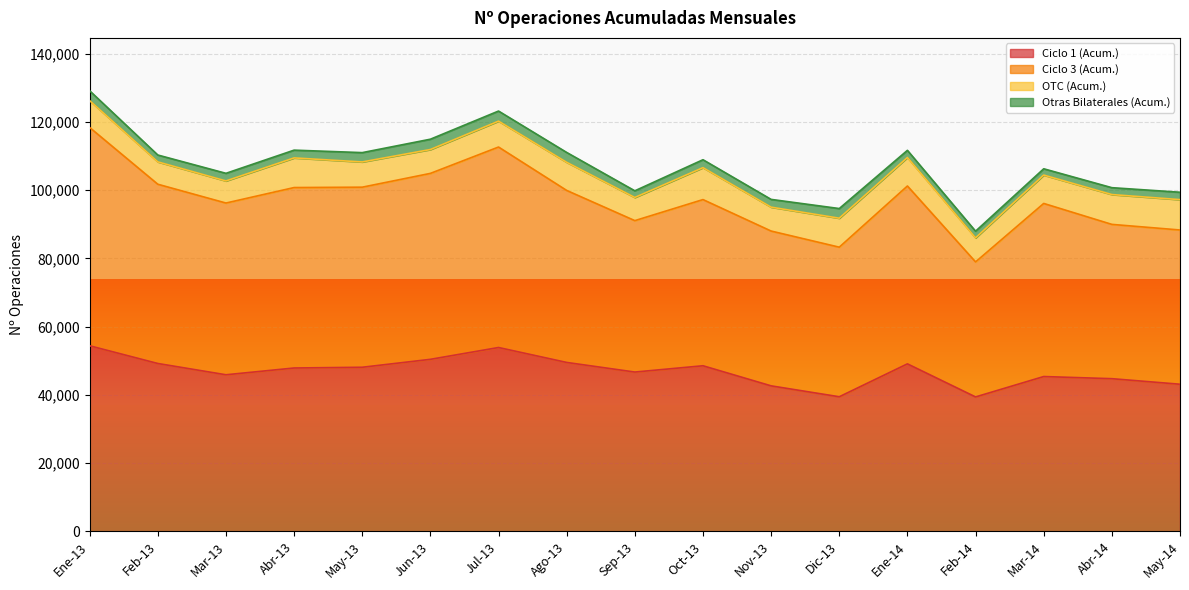

Where is Ciclo 3 (Acum.) nearest to the value 98654?

Ago-13